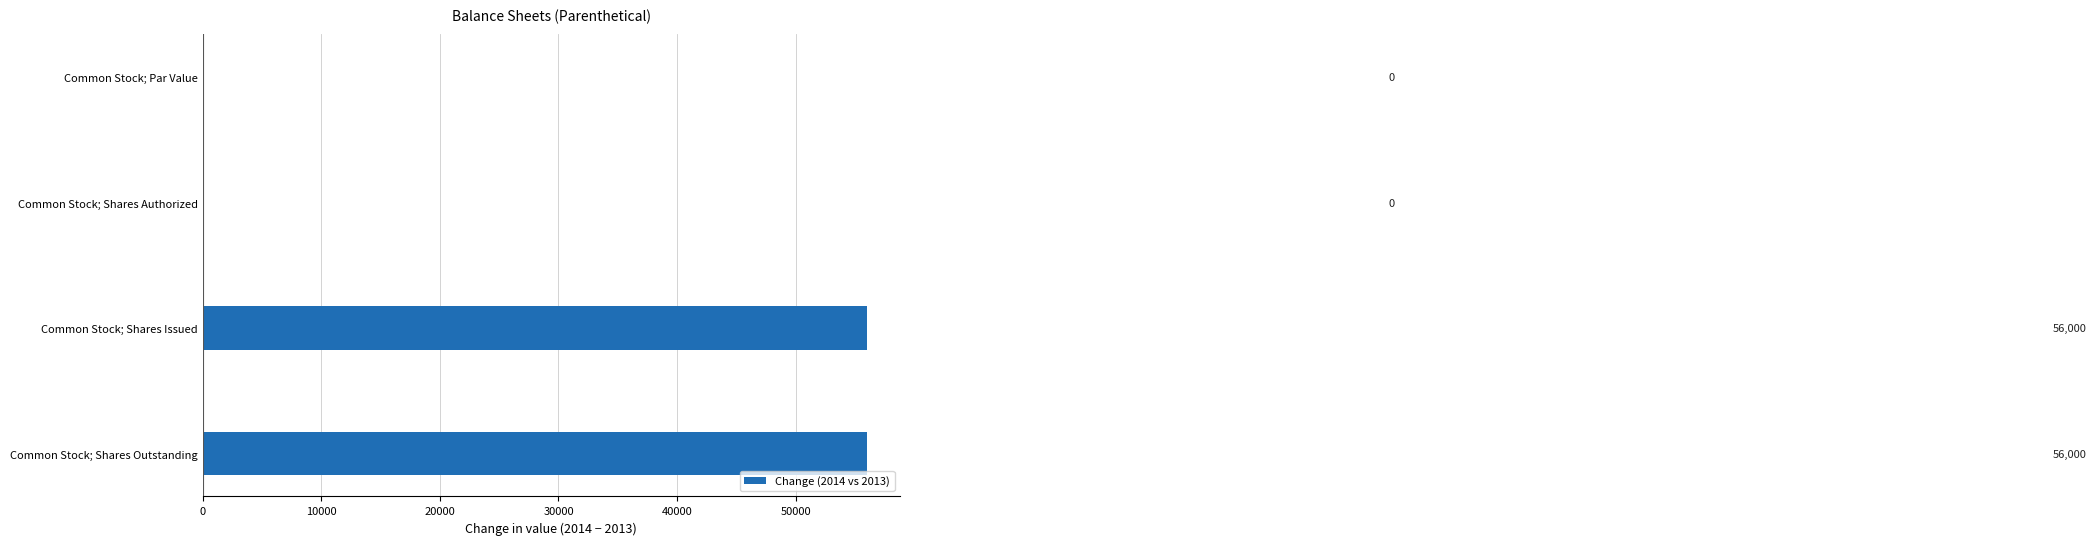

What value does the data have at Common Stock; Shares Issued?

56000